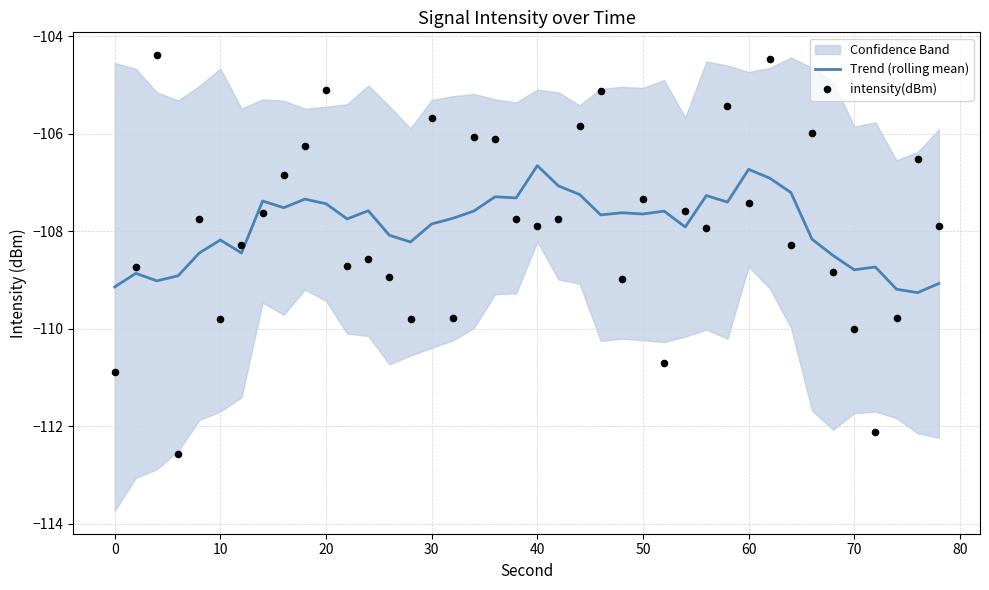

Which series contains the lowest Y value?

intensity(dBm)